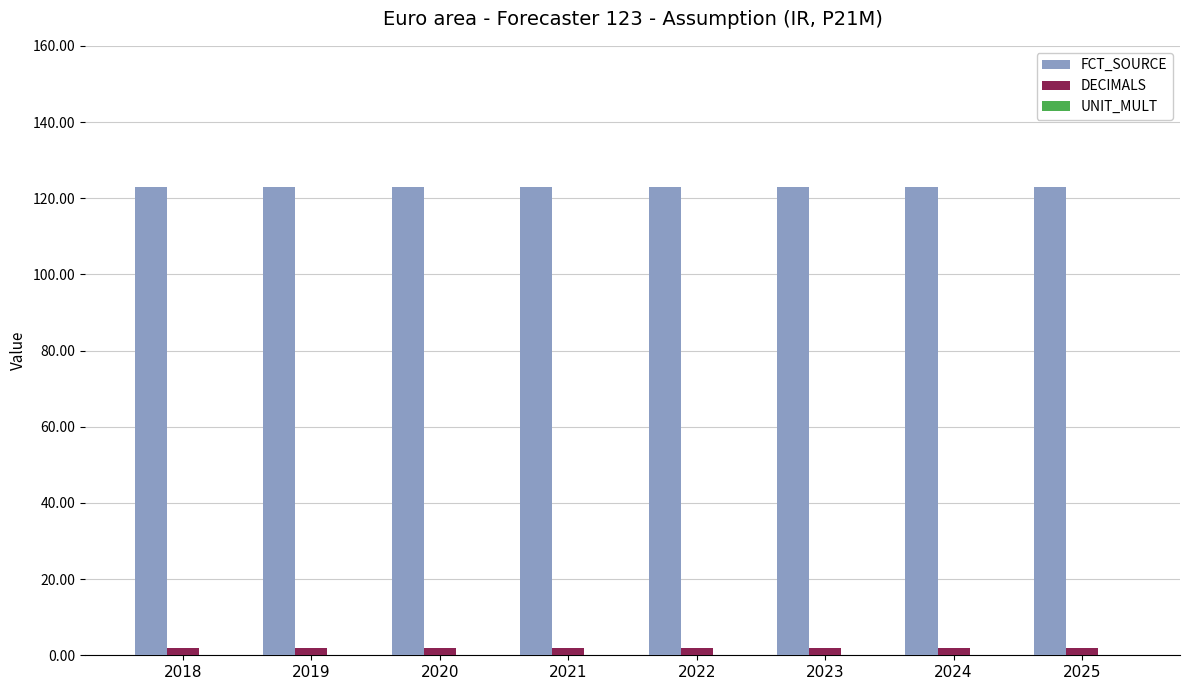

What is the sum of all FCT_SOURCE values?

984